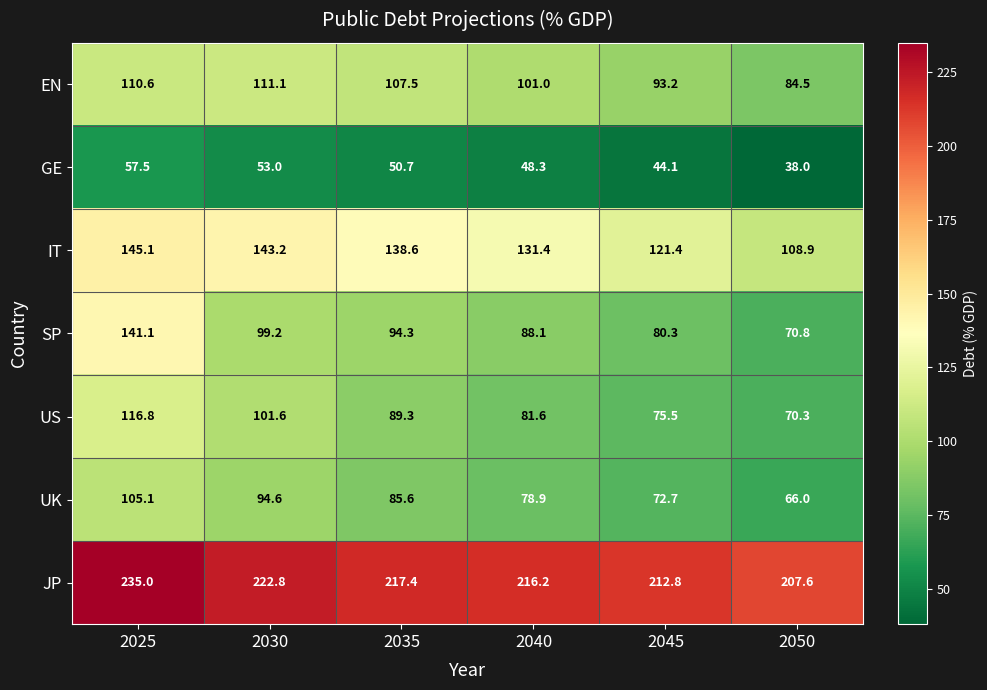

Where is IT nearest to the value 127?

2040